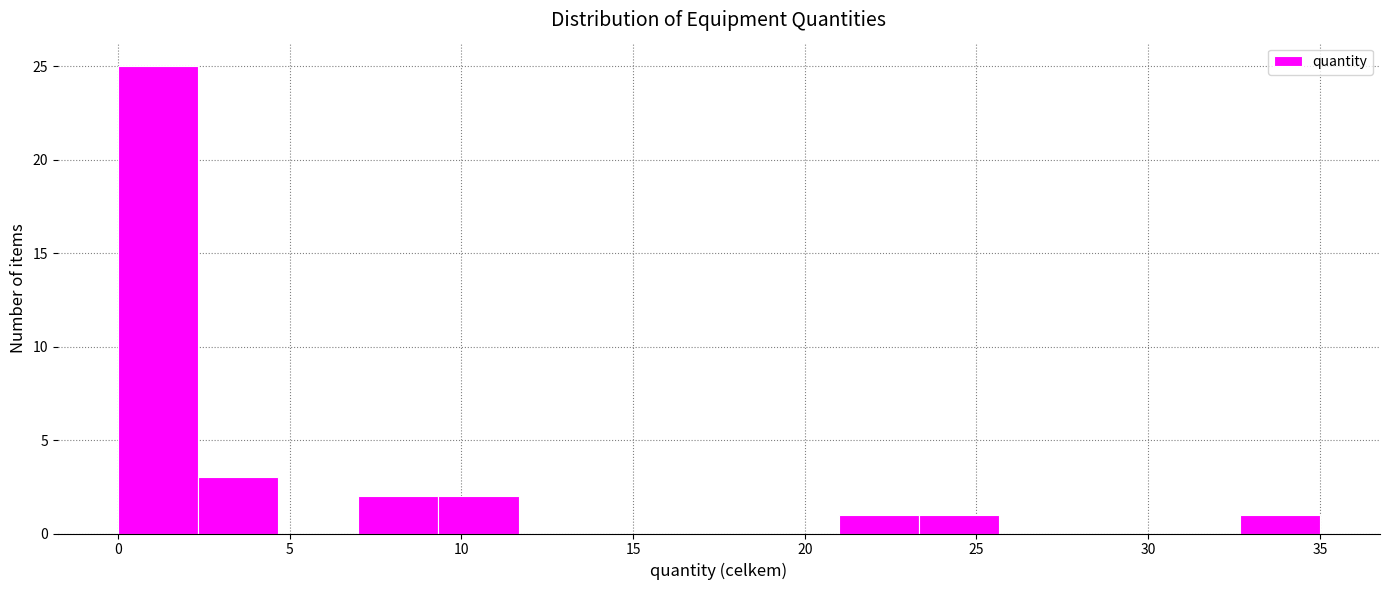

Reading left to right, list every bar in this chart as the range it spans on the x-axis followed by its height. Neither the bar edges nor the heights are printed on the chart, so give them approximately, as read against the axes.

0.0 to 2.5: 25
2.5 to 4.5: 3
4.5 to 7.0: 0
7.0 to 9.5: 2
9.5 to 11.5: 2
11.5 to 14.0: 0
14.0 to 16.5: 0
16.5 to 18.5: 0
18.5 to 21.0: 0
21.0 to 23.5: 1
23.5 to 25.5: 1
25.5 to 28.0: 0
28.0 to 30.5: 0
30.5 to 32.5: 0
32.5 to 35.0: 1